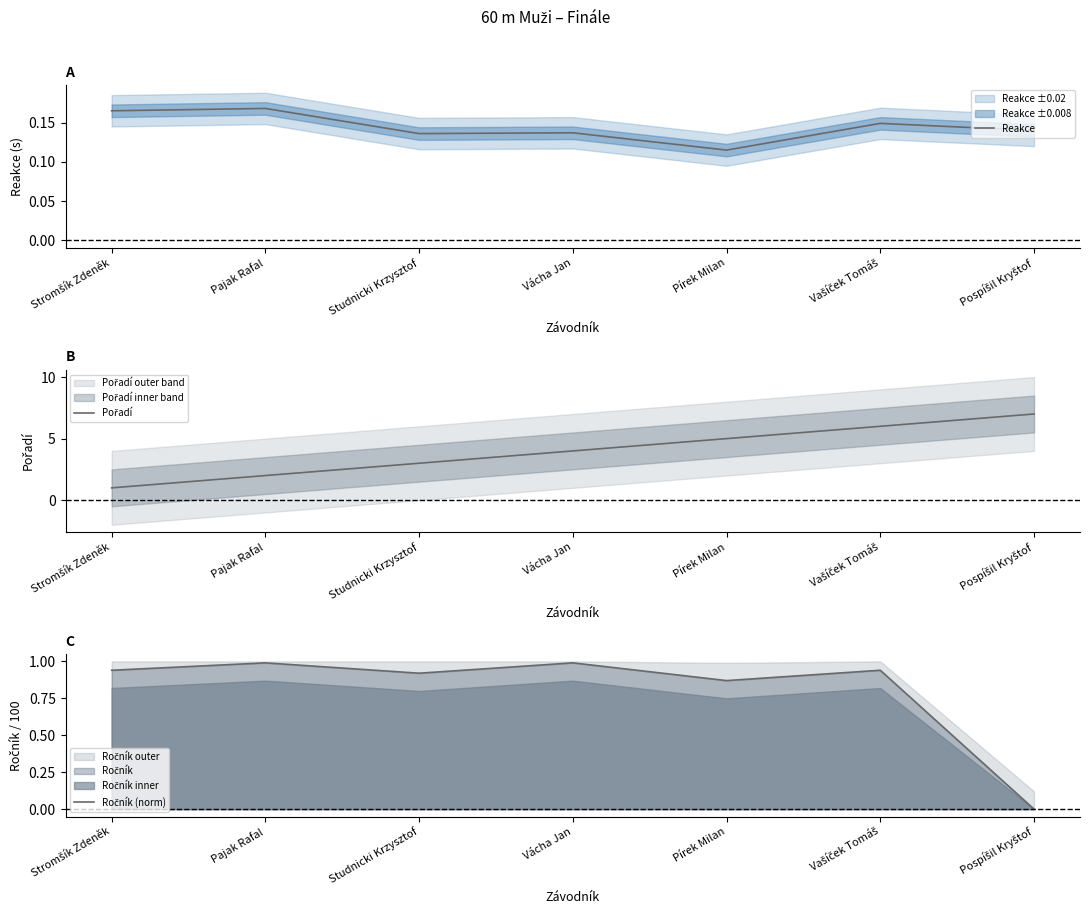

What are all the series names shown in the legend?

Reakce, Pořadí, Ročník (norm)